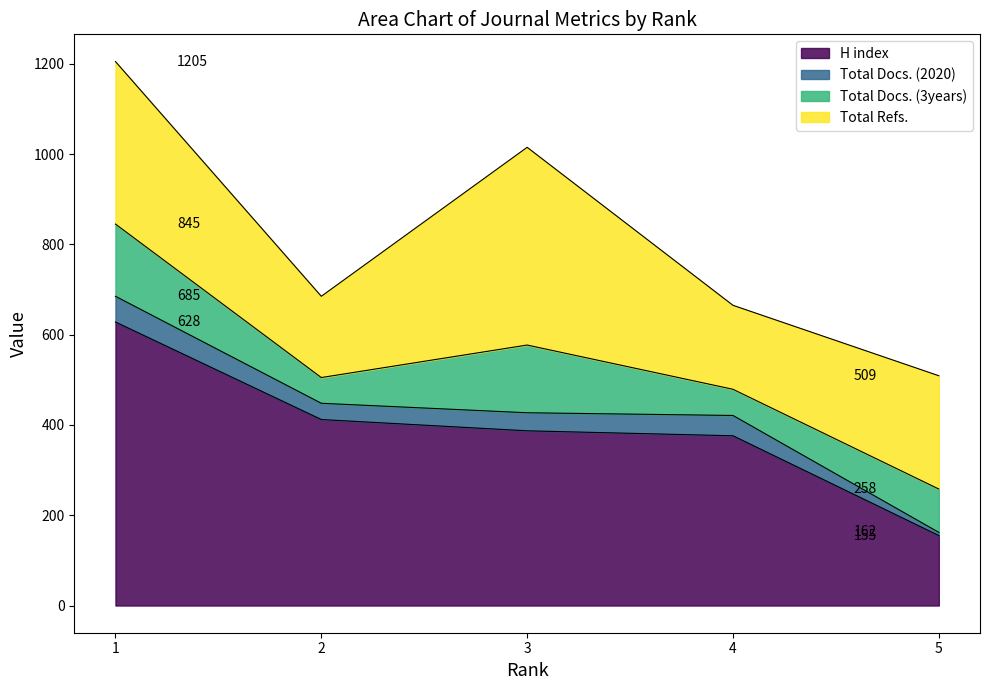

How many interior local valleys does the Total Docs. (2020) series have?

1